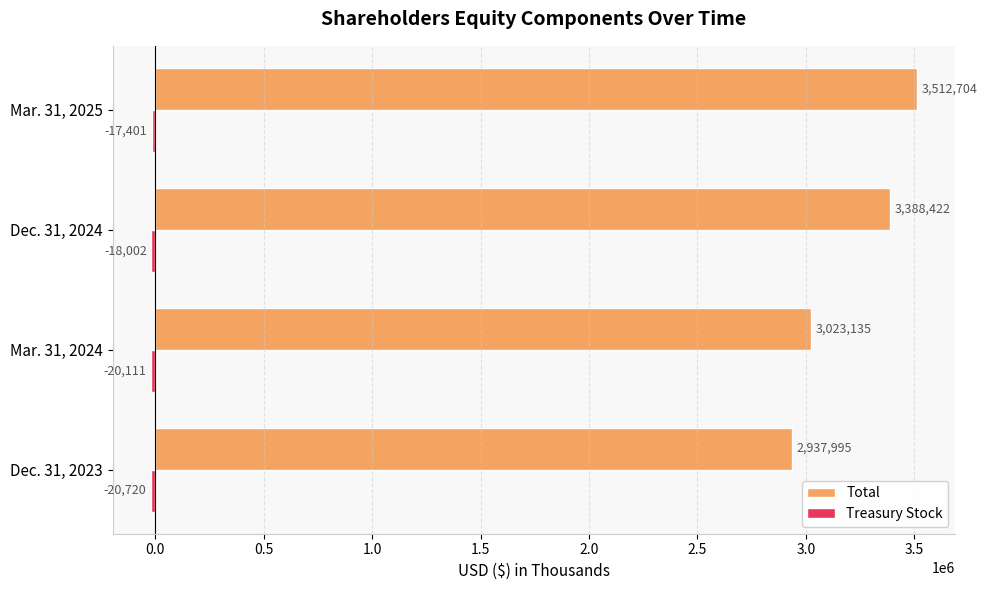

The Total series shows 3388422 at Dec. 31, 2024. True or false?

True